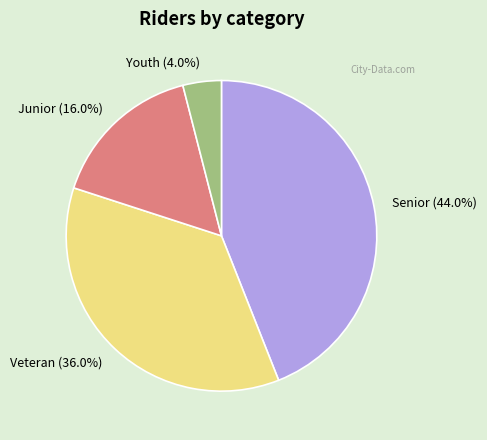

Does Junior account for over 50% of the chart?

No